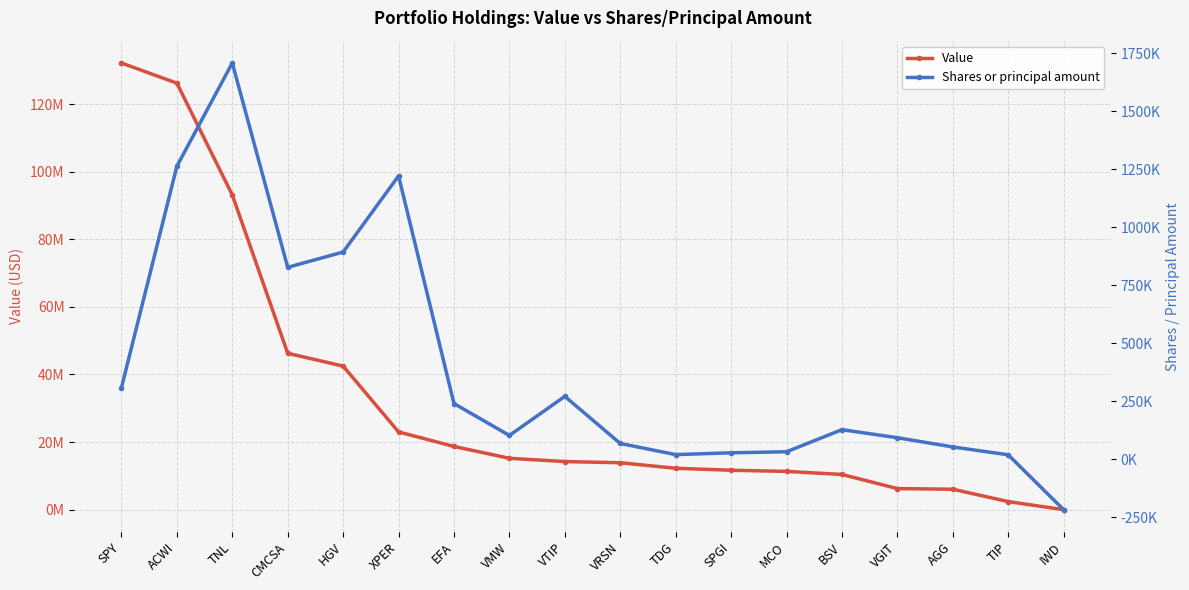

True or false: Value has a value of 80613425 at IWD.

False